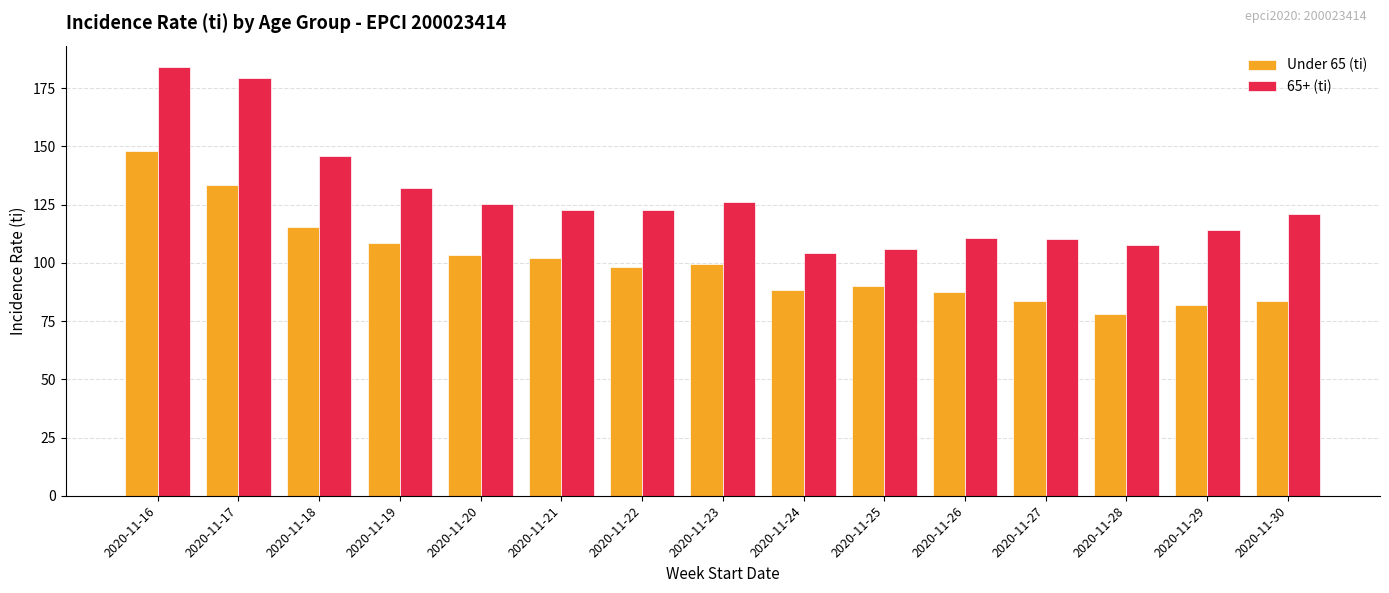

Which series has the largest range (max minus min)?

65+ (ti)